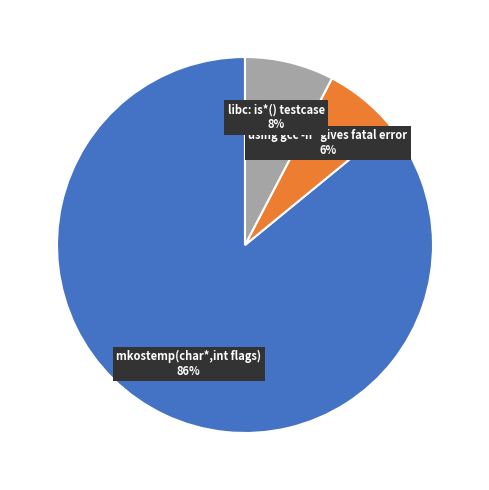

Does any single category account for the majority?

Yes